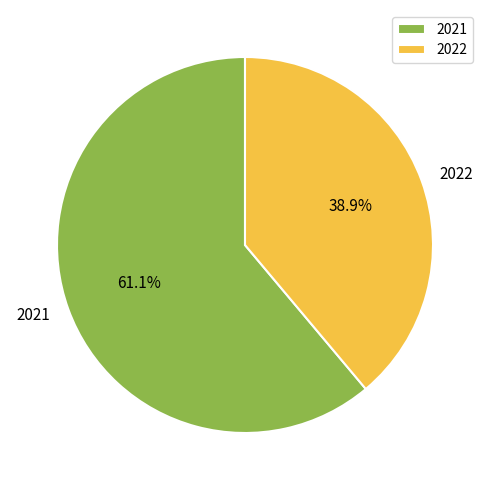

What is the ratio of the value at 2022 to the value at 2021?

0.6